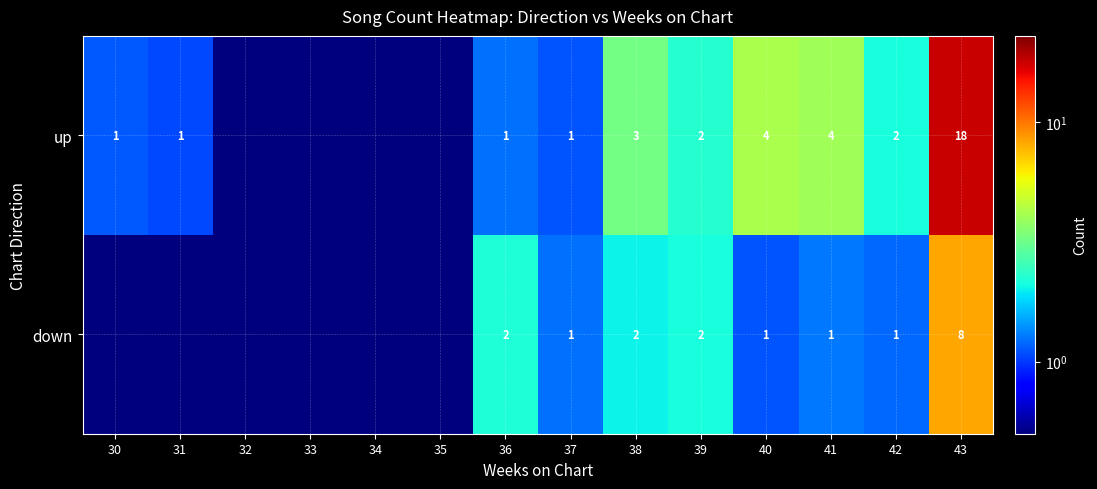

Between 41 and 33, which is larger?

41